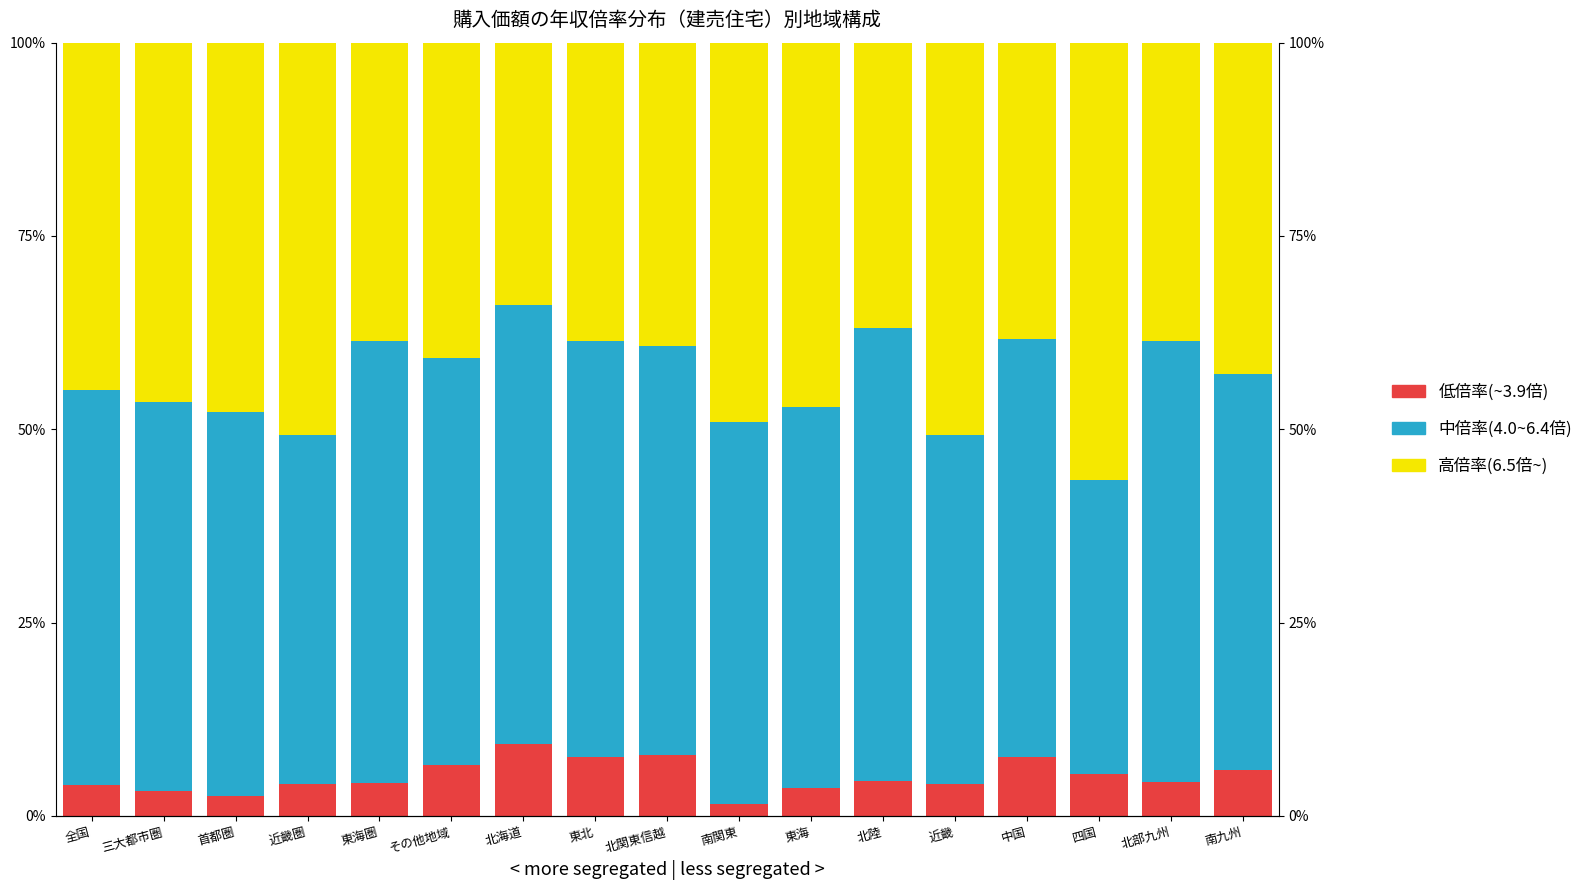

What is the label of the 5th bar from the right?

近畿